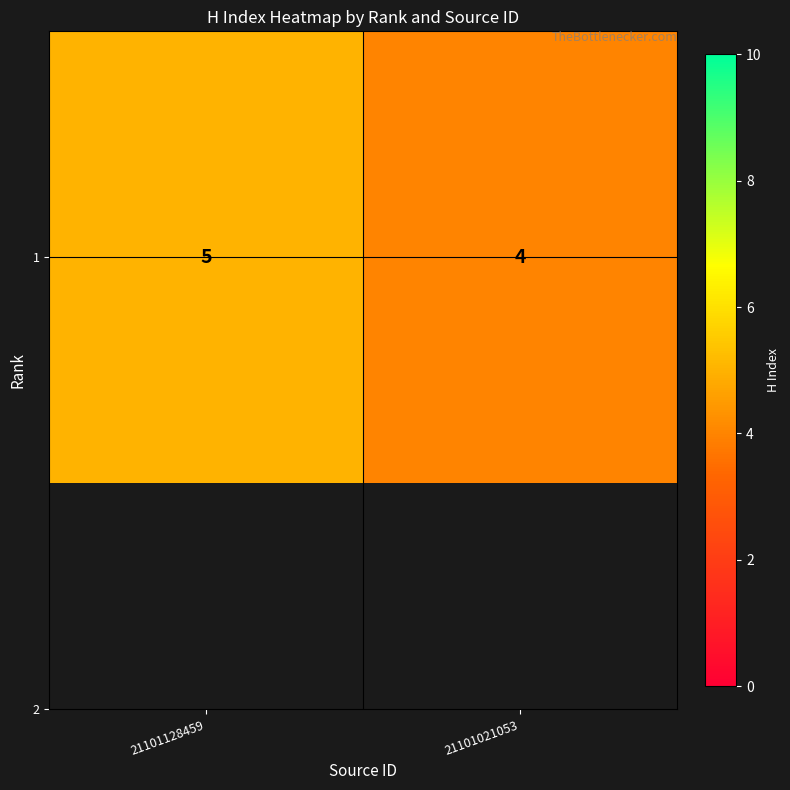

How many categories are shown in the chart?

2